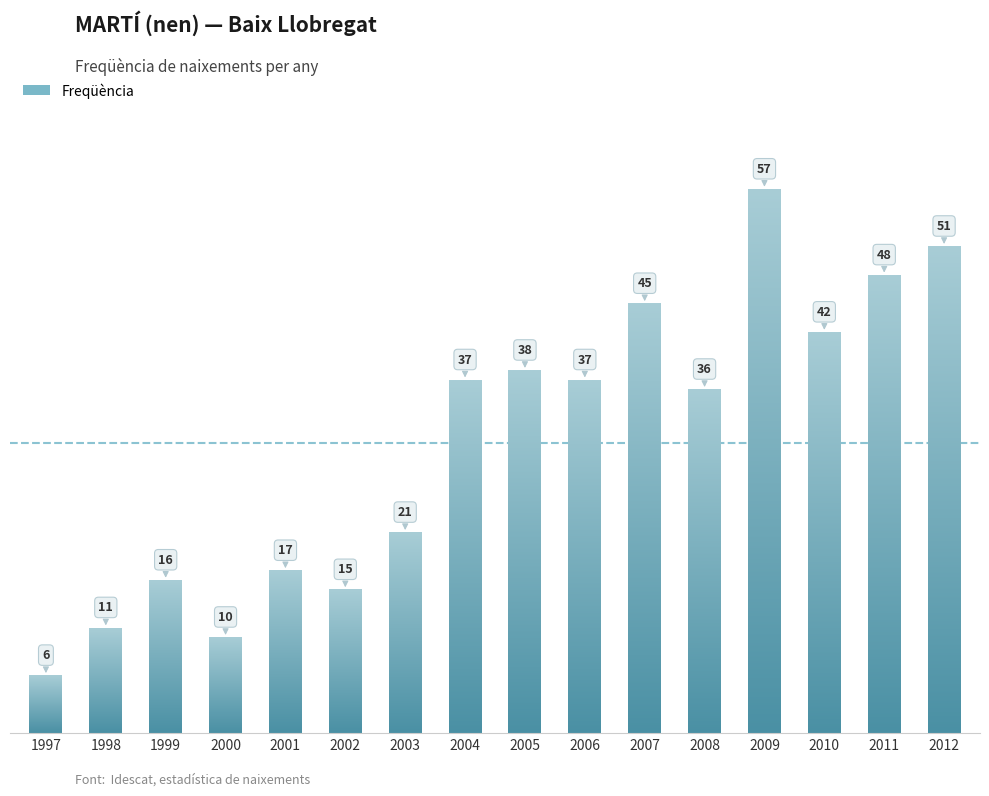

Reading left to right, what are all the values shown in this chart?

6	11	16	10	17	15	21	37	38	37	45	36	57	42	48	51